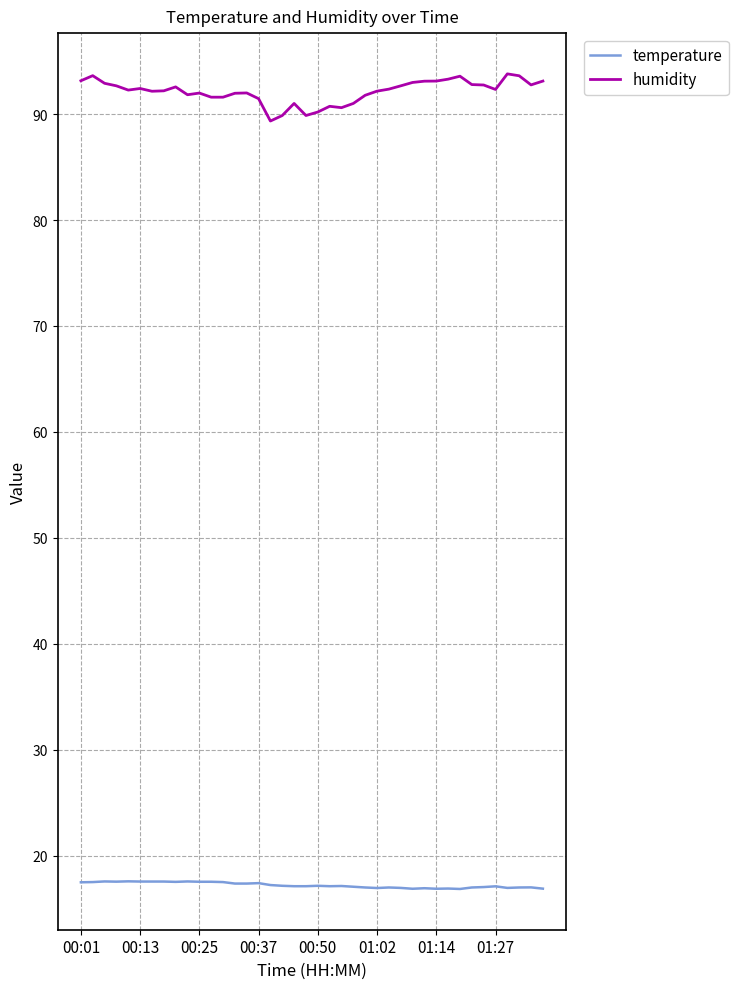

Which series has the largest range (max minus min)?

humidity